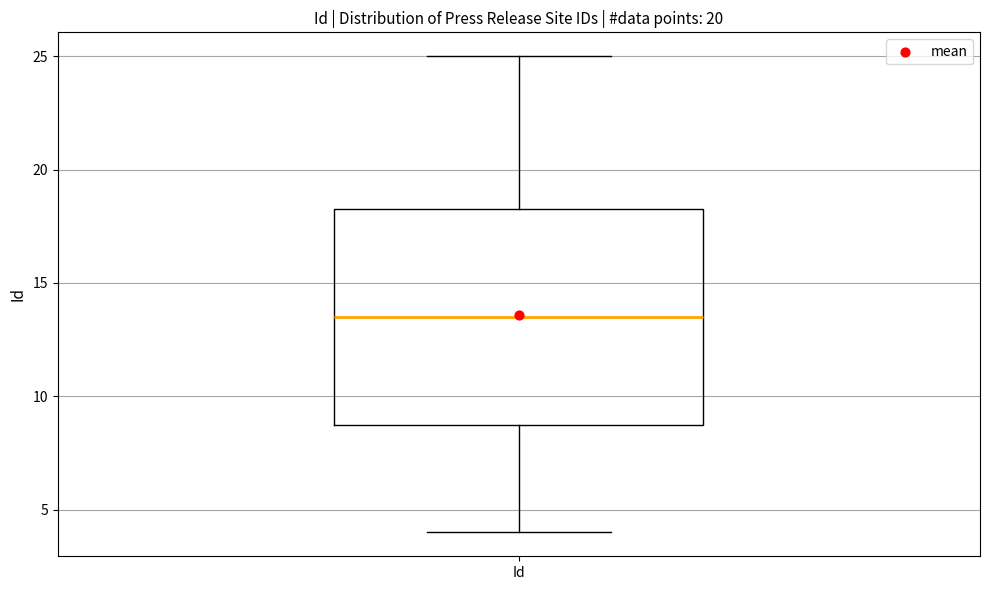

Transcribe this box plot: give where the median line is, the range the box spans, and where the two whiskers end, as read against the y-axis. The values are not printed on the chart, so give them approximately, as read against the axis.

median 13.5, box 9.0 to 18.5, whiskers 4.0 to 25.0